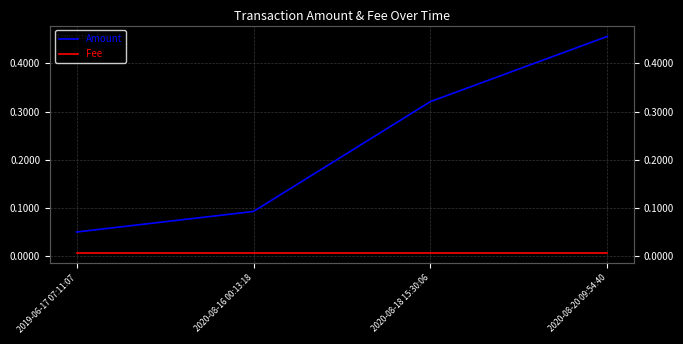

What is the label of the 2nd point from the left?

2020-08-16 00:13:18